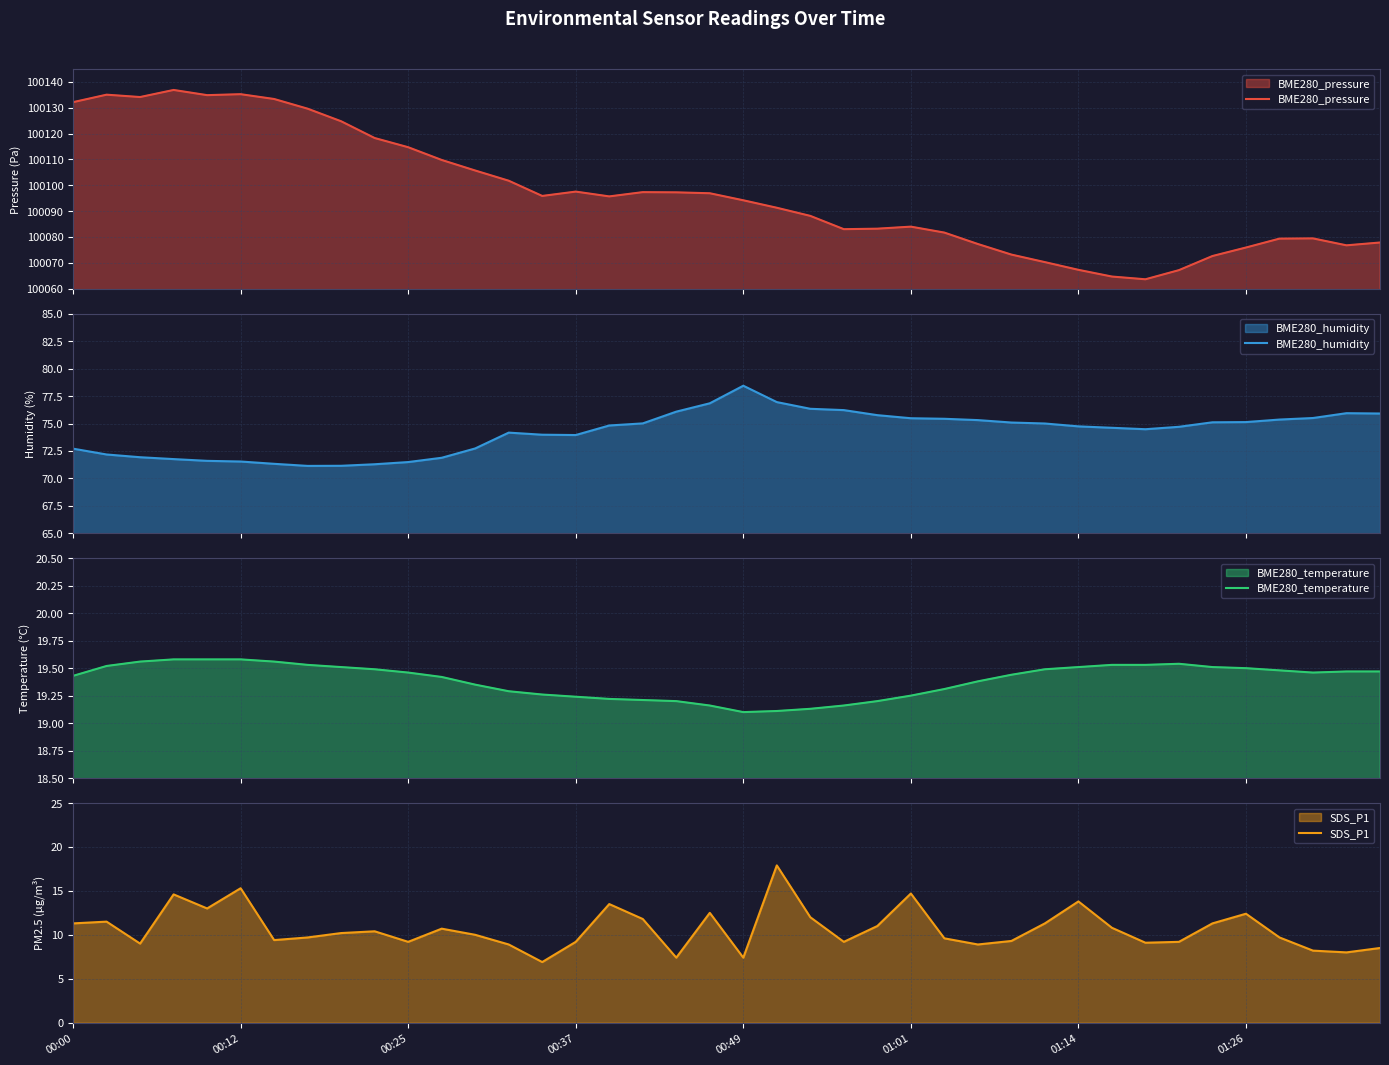

What is the difference between the highest and lowest values at 19?

100084.4